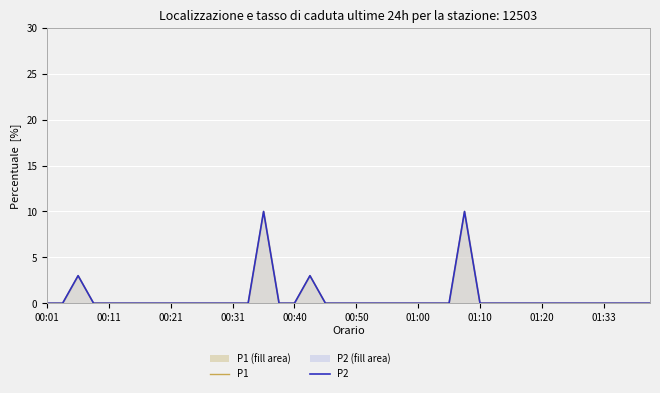

Which has a higher value, 11 or 14?

14